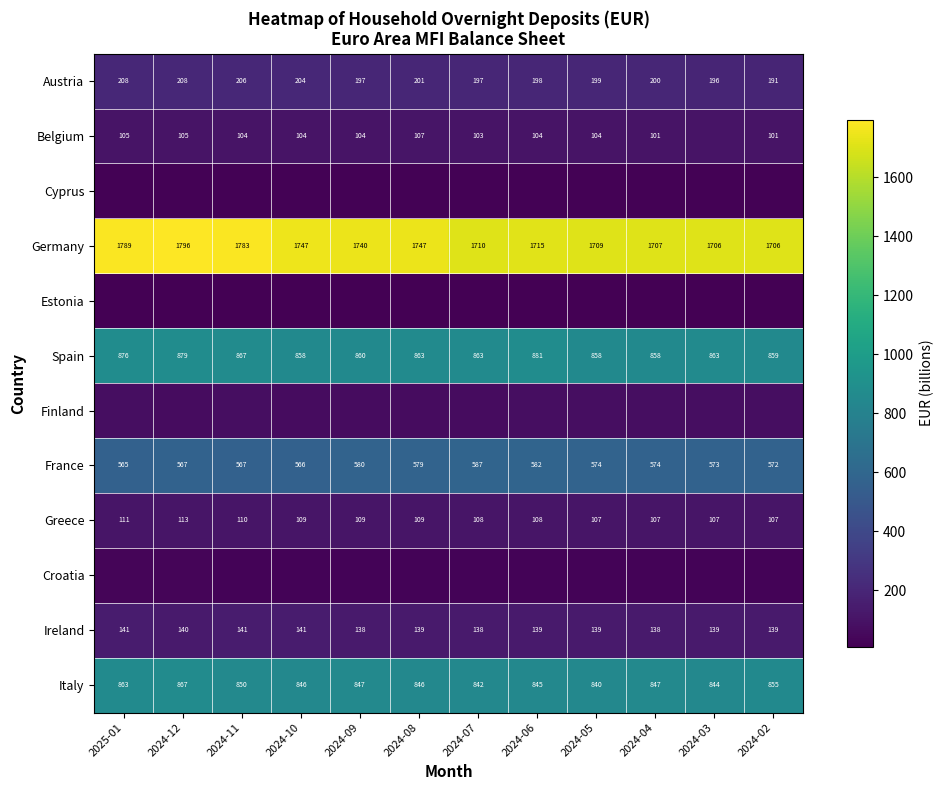

Is the value of Germany at 2024-02 greater than the value of Spain at 2024-07?

Yes